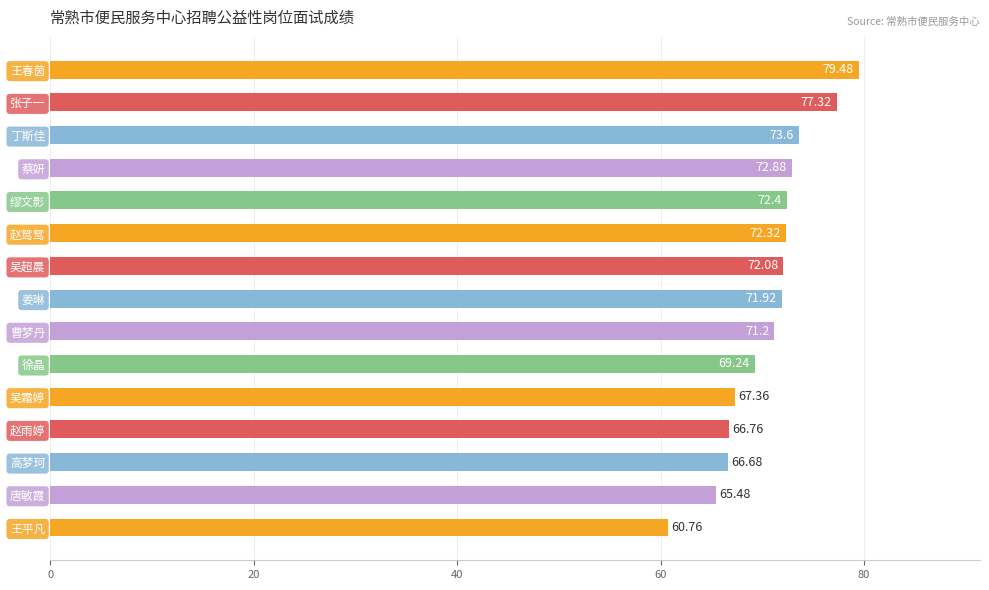

What is the sum of all values?

1059.5